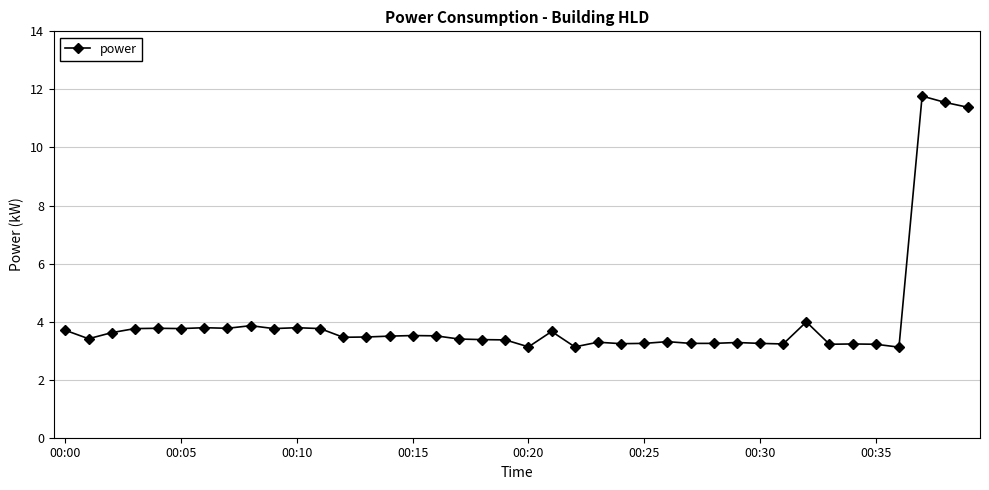

True or false: the data has more than 2 interior local peaks.

True